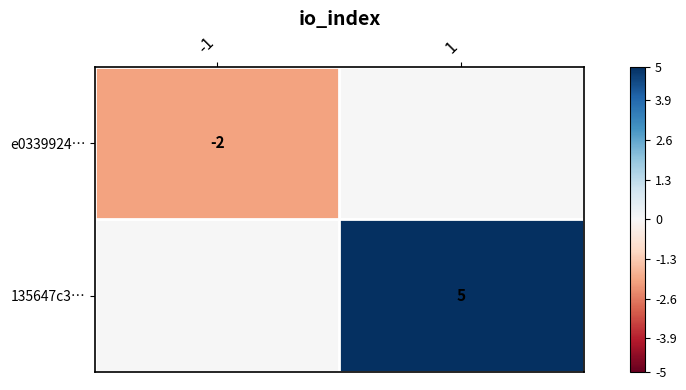

Is the value of e0339924… at -1 greater than the value of 135647c3… at 1?

No